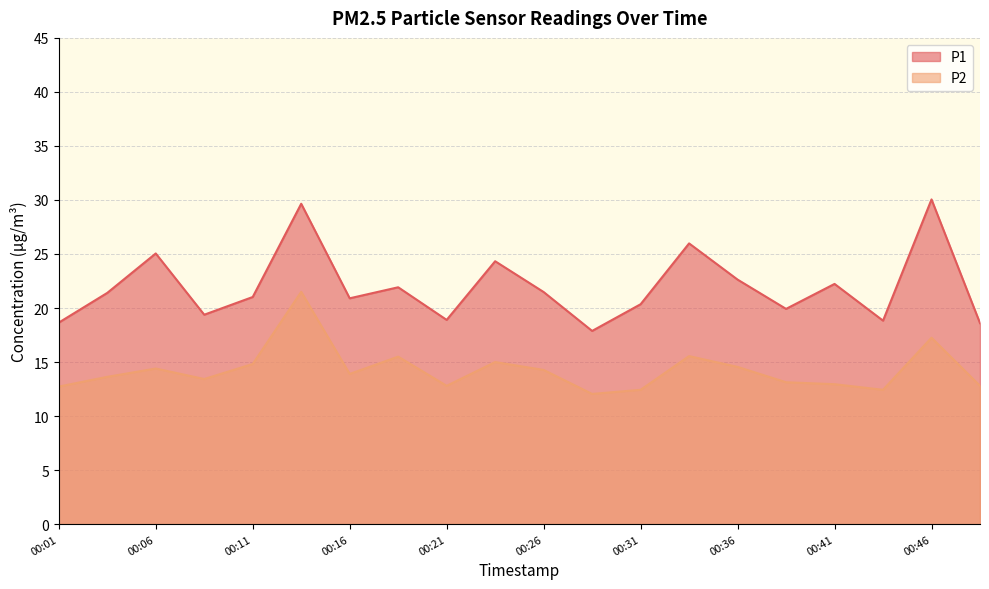

The P2 series shows 17.2 at 00:46. True or false?

True